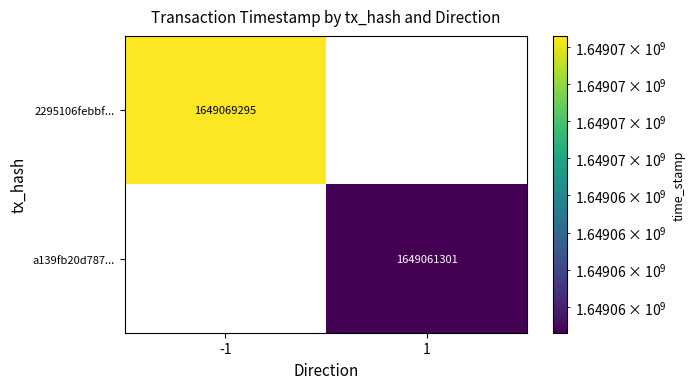

Is it true that 2295106febbf... equals 1051383057 at -1?

False